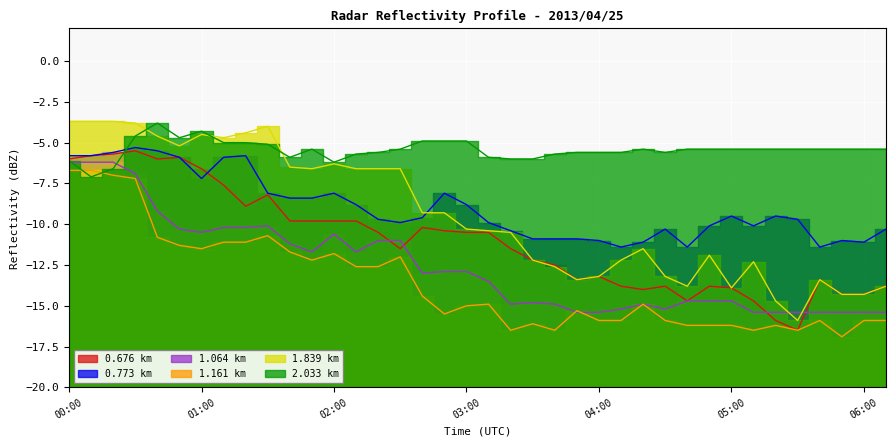

What is the maximum value for 0.773?

-5.3